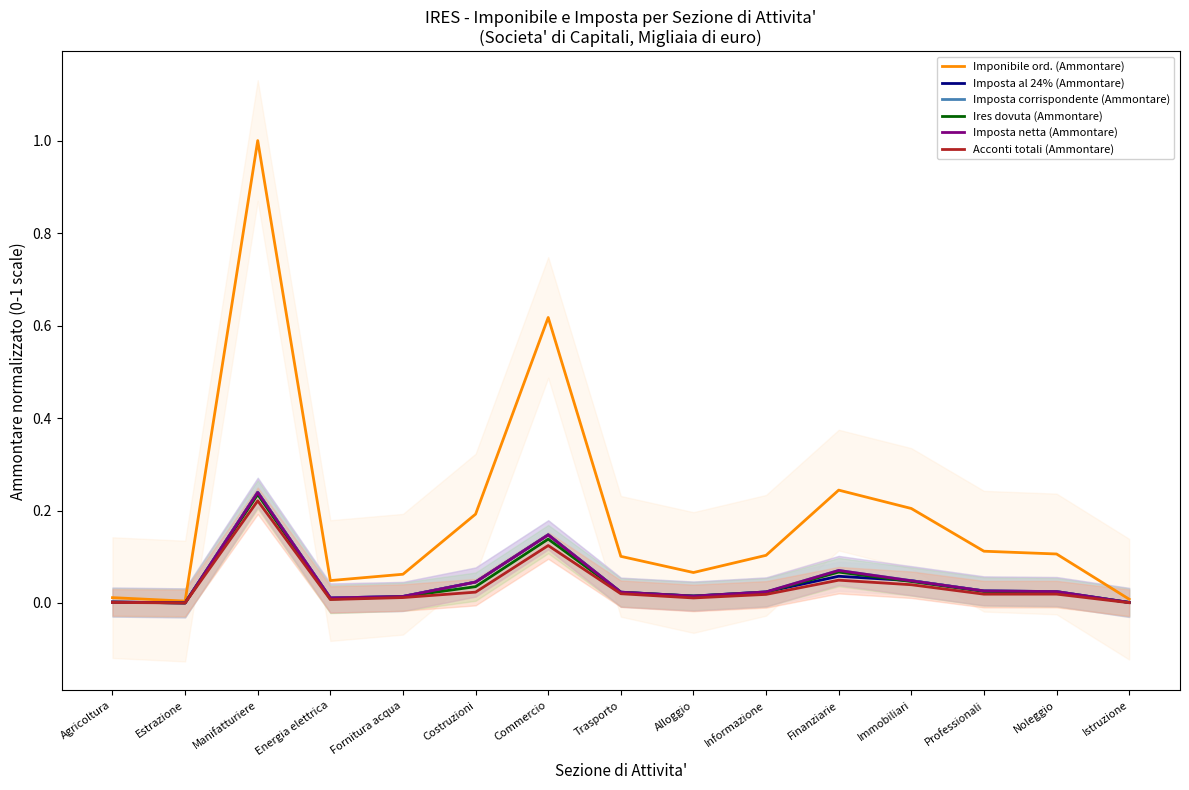

True or false: Ires dovuta (Ammontare) and Imposta corrispondente (Ammontare) intersect in this chart.

False